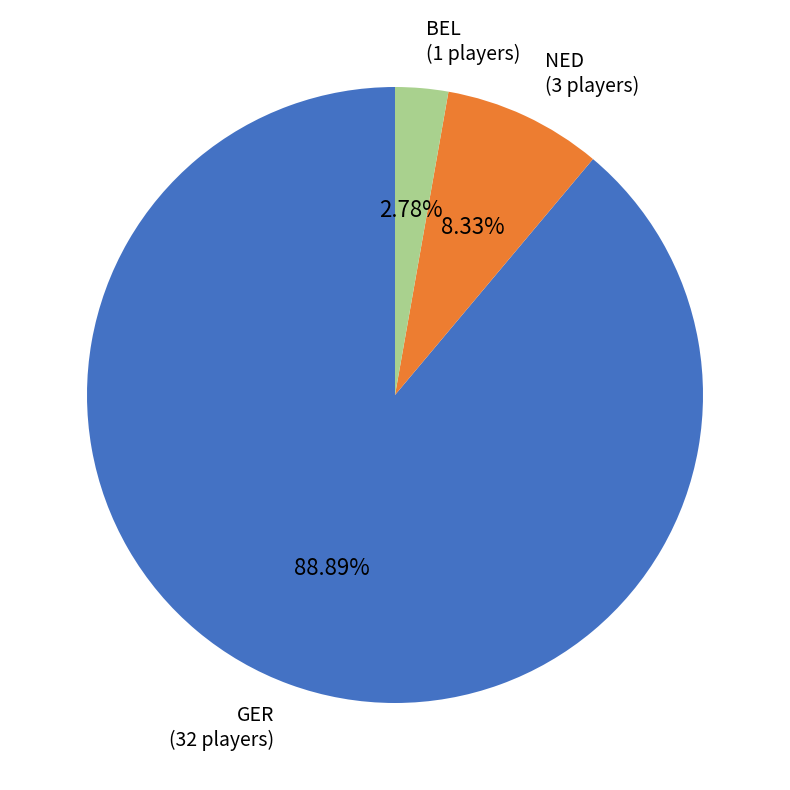

Is the sum of NED and GER greater than half?

Yes